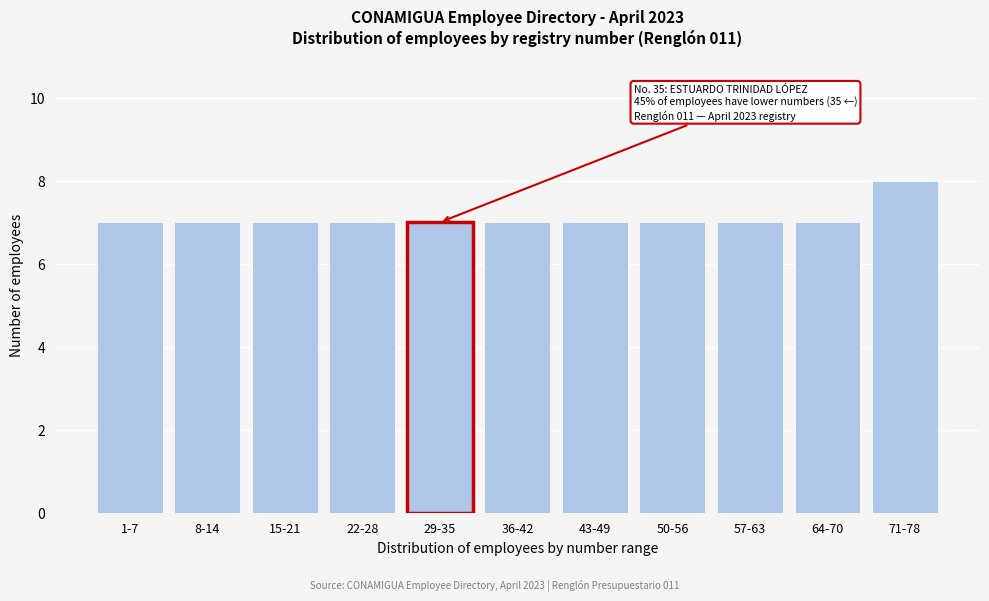

Reading left to right, list all the values displayed in this chart.

1-7=7	8-14=7	15-21=7	22-28=7	29-35=7	36-42=7	43-49=7	50-56=7	57-63=7	64-70=7	71-78=8